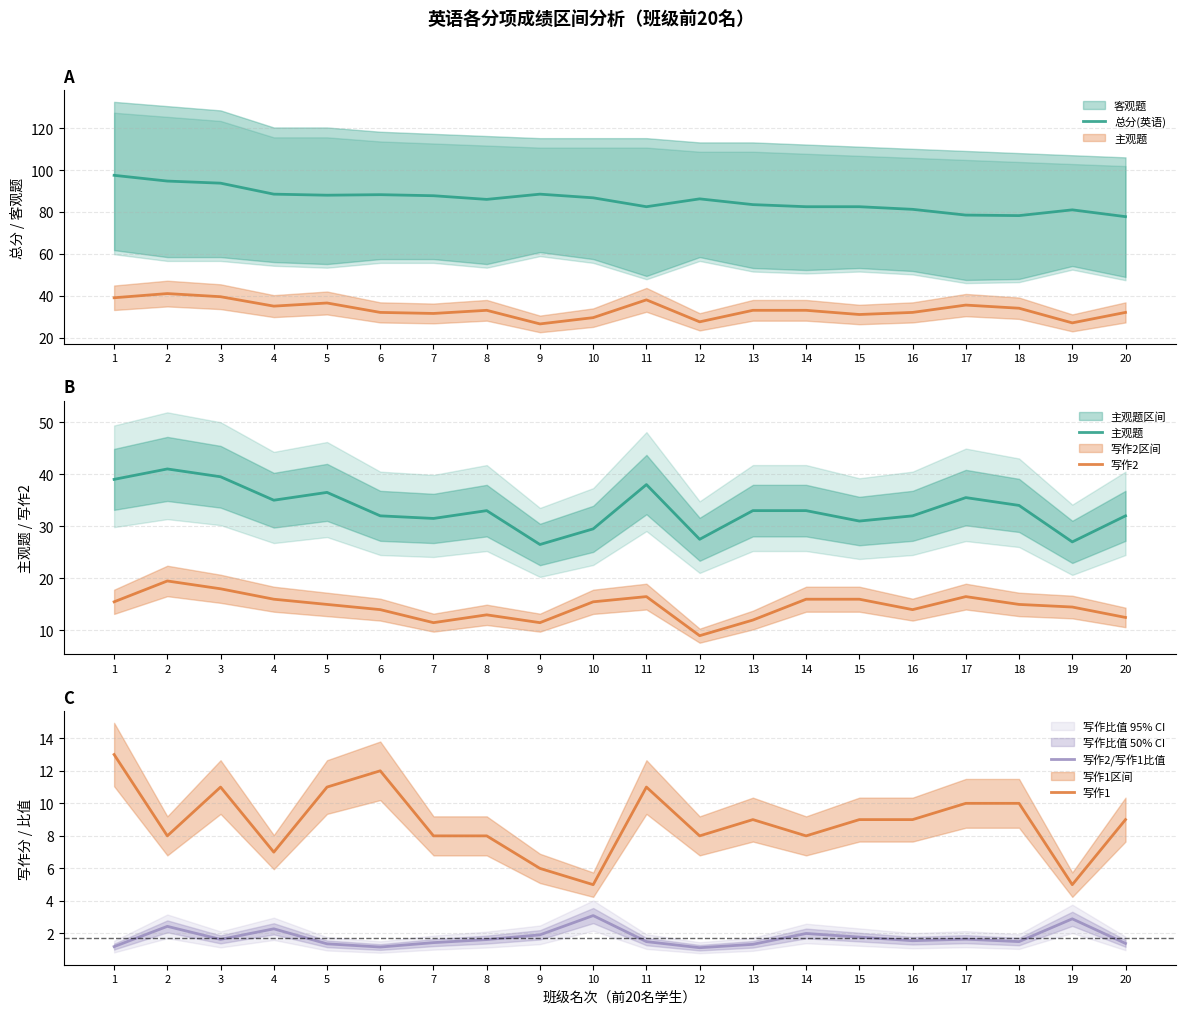

How many categories are shown in the chart?

20